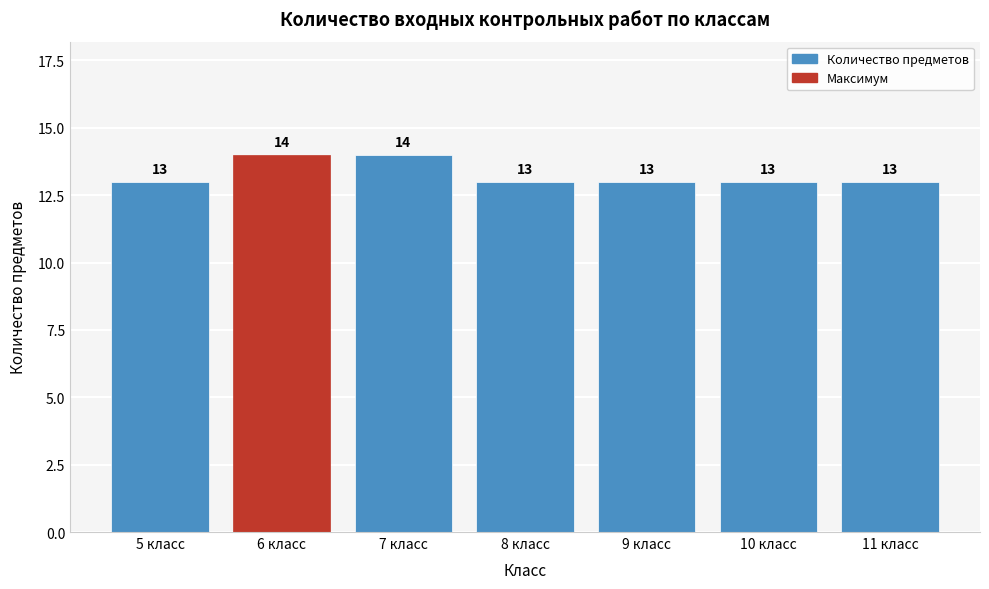

Reading left to right, what are all the values shown in this chart?

13	14	14	13	13	13	13